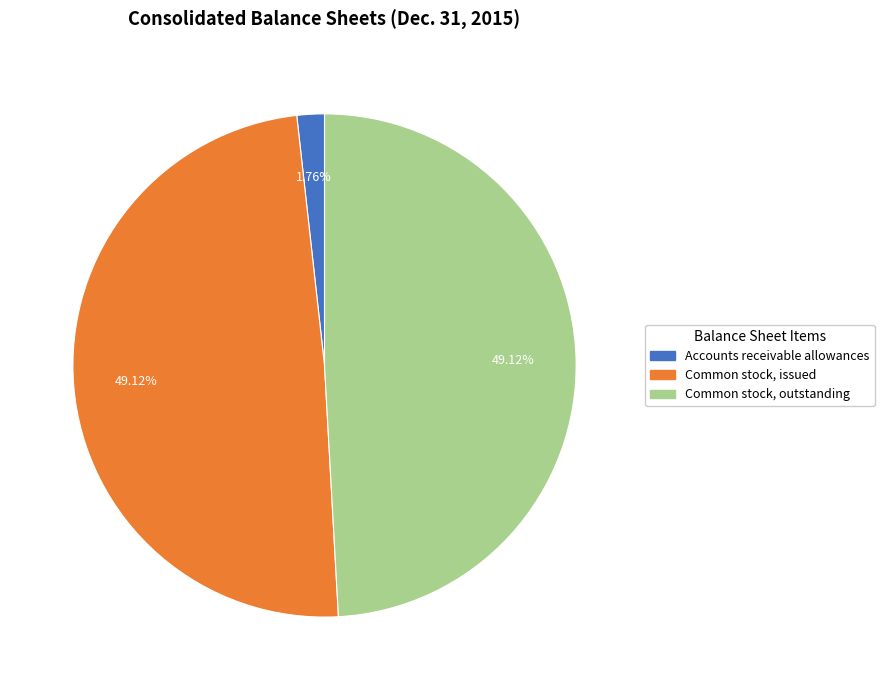

Approximately how many times larger is the value at Common stock, issued compared to Accounts receivable allowances?

27.9